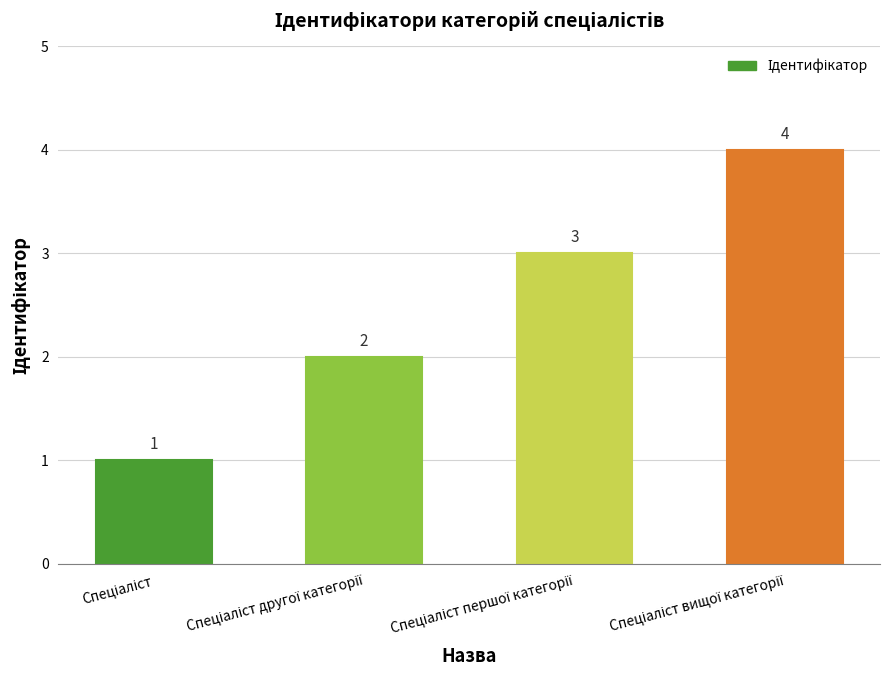

What is the value of the 2nd bar from the left?

2